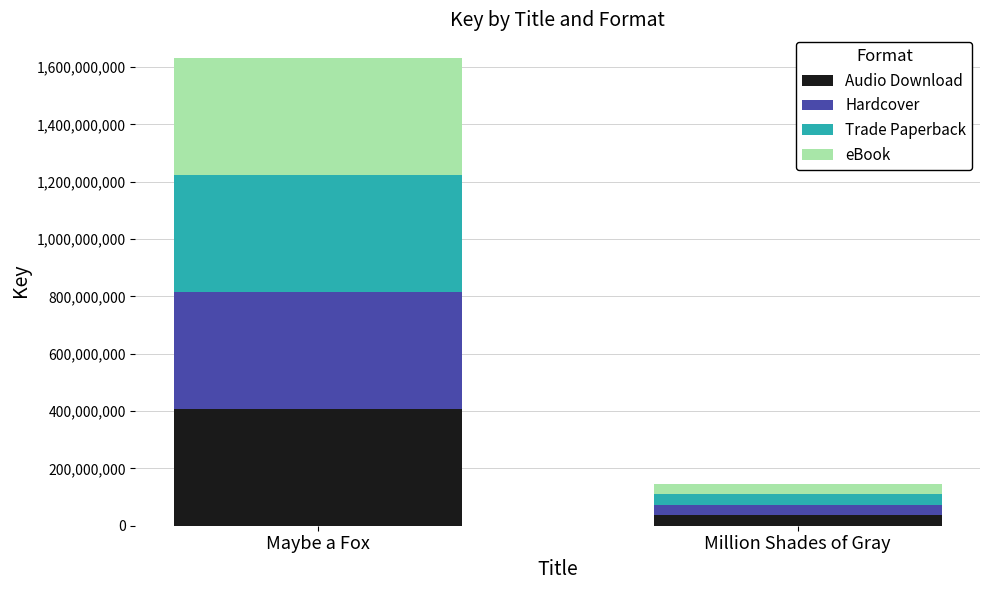

Are the bars grouped side by side (vs. stacked)?

No